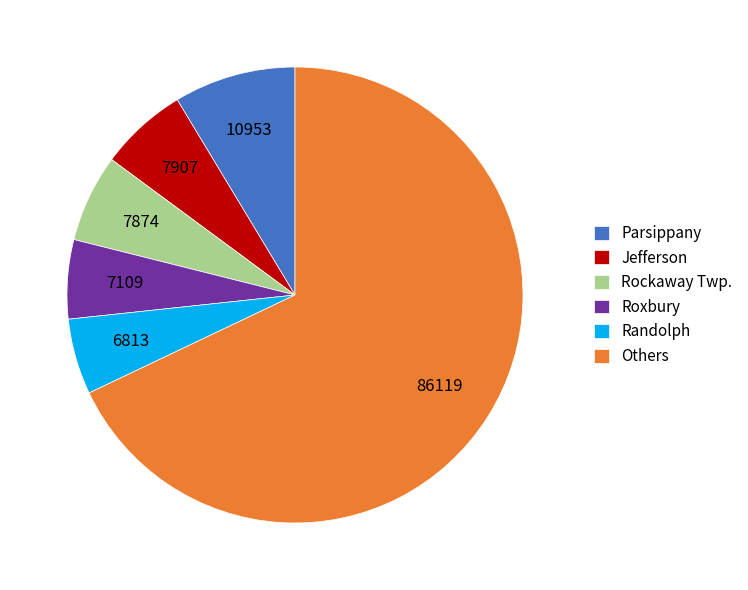

What is the largest slice in the pie chart?

Others